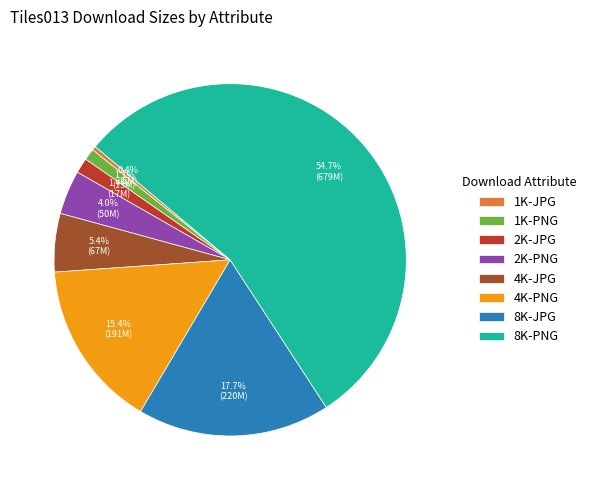

Does 8K-PNG represent more than half of the total?

Yes